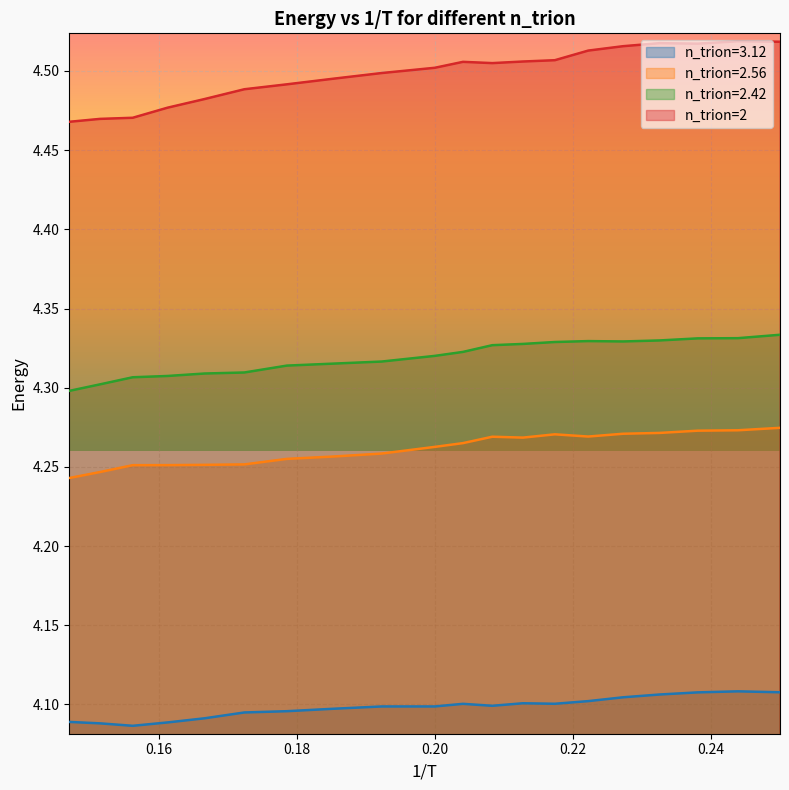

At which label is 2.56 closest to 4?

0.1470588235294118